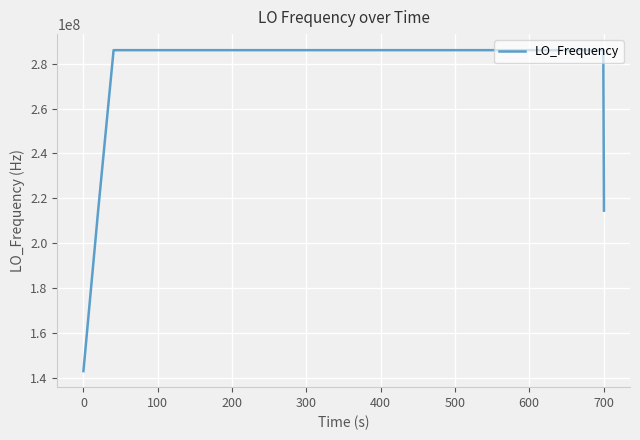

What is the difference between the maximum and minimum values?

143023503.7